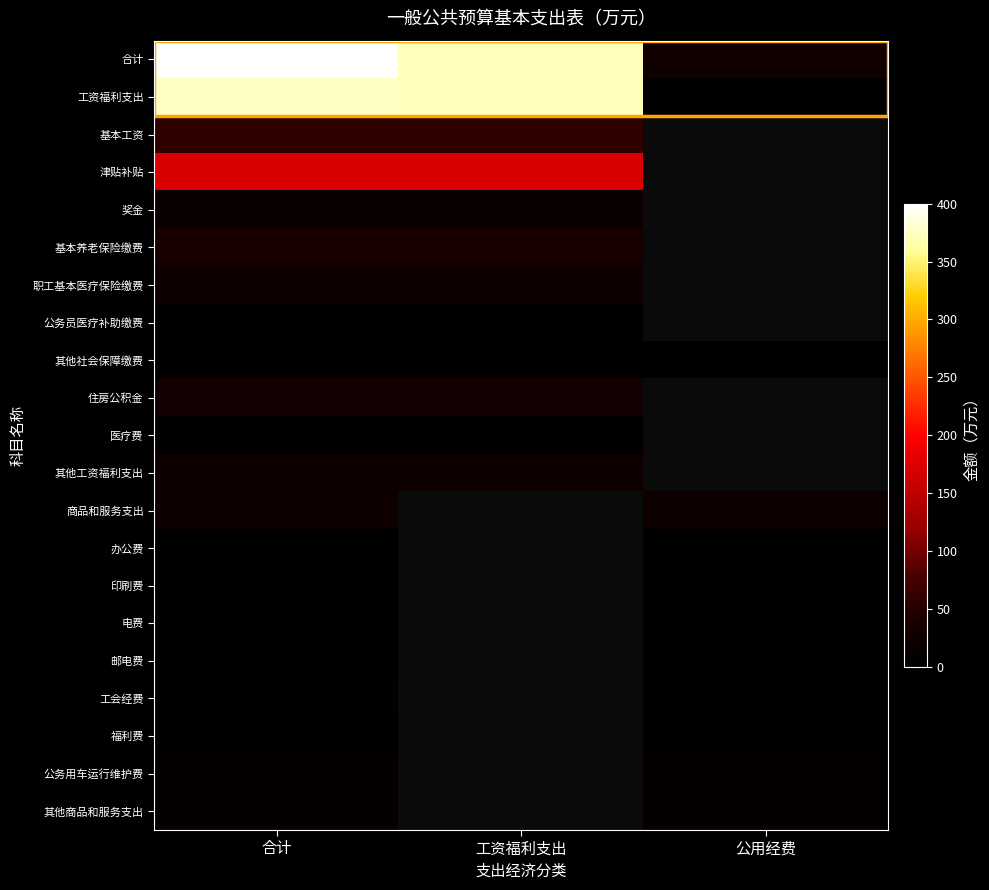

At which label does 基本工资 reach its peak?

合计